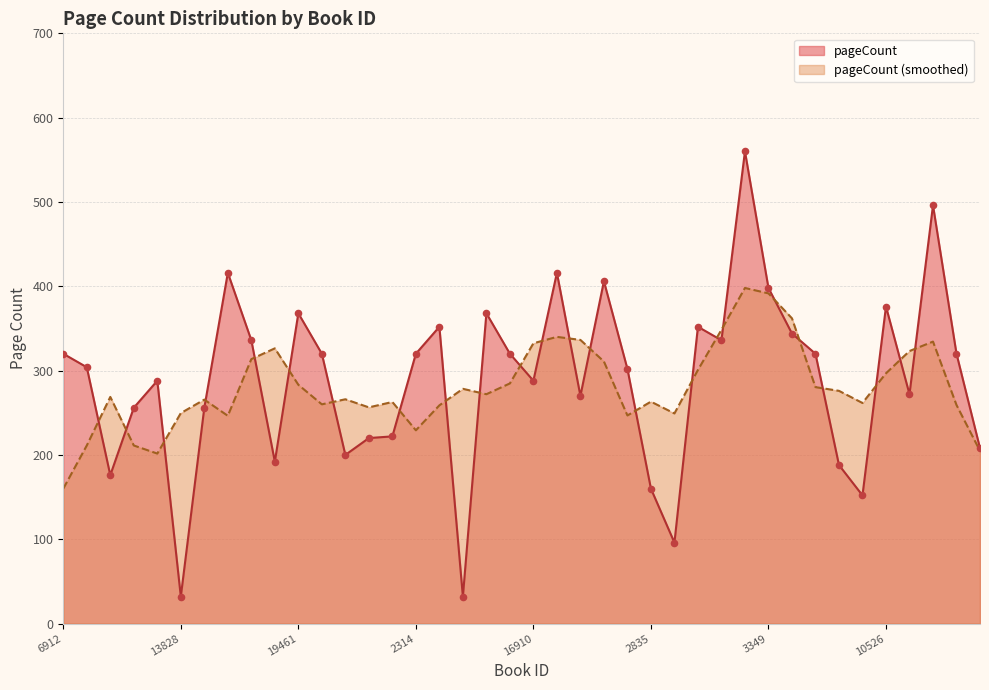

What is the change in value from 2336 to 17444?

-288